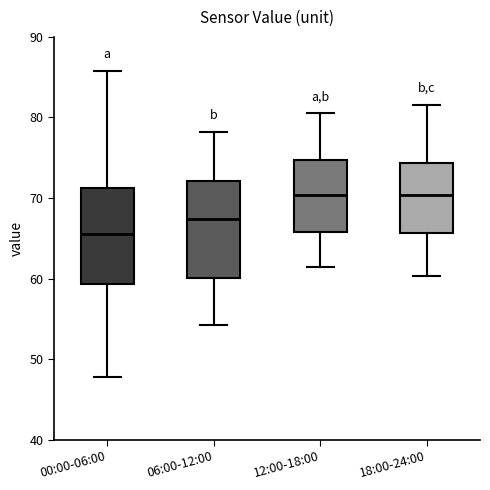

Reading left to right, read every box against the y-axis: the position of its median line, the range the box covers, and the ends of its whiskers. The values are not printed on the chart, so give them approximately, as read against the axis.

00:00-06:00: median 66, box 59 to 71, whiskers 48 to 86
06:00-12:00: median 67, box 60 to 72, whiskers 54 to 78
12:00-18:00: median 70, box 66 to 75, whiskers 61 to 81
18:00-24:00: median 70, box 66 to 74, whiskers 60 to 82